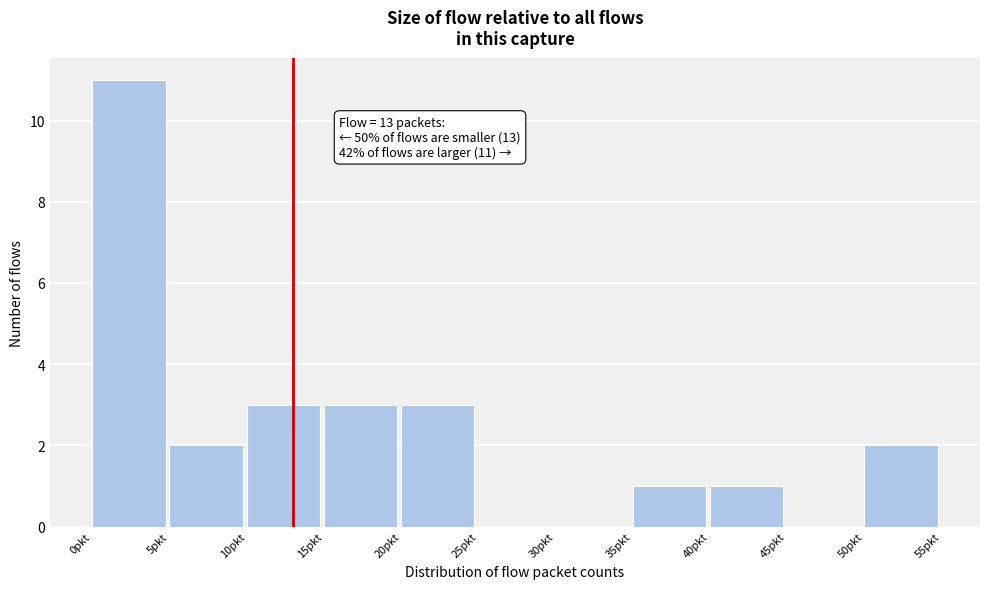

Over which range of the x-axis is the bar tallest?

0 to 5